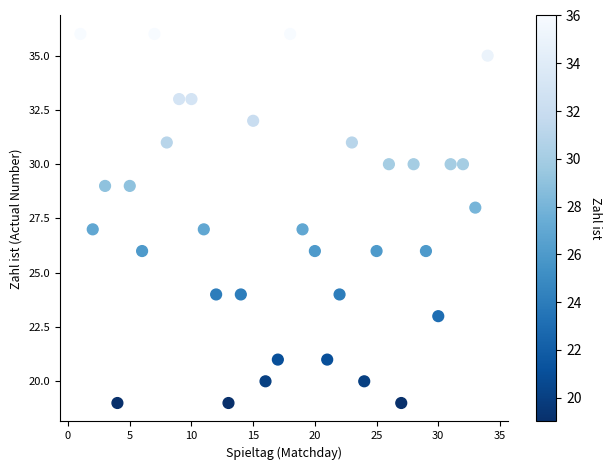

What is the range of Y values (max minus min)?

17